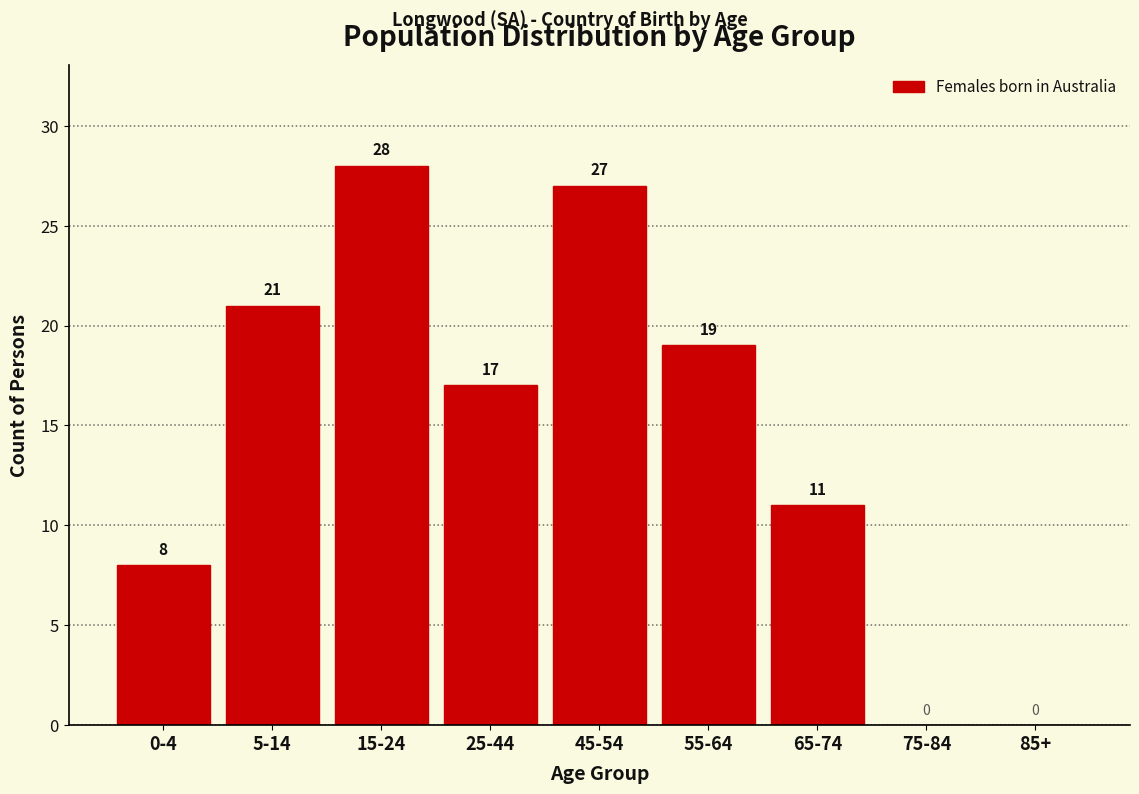

Reading left to right, transcribe all the data shown in this chart.

0-4=8	5-14=21	15-24=28	25-44=17	45-54=27	55-64=19	65-74=11	75-84=0	85+=0